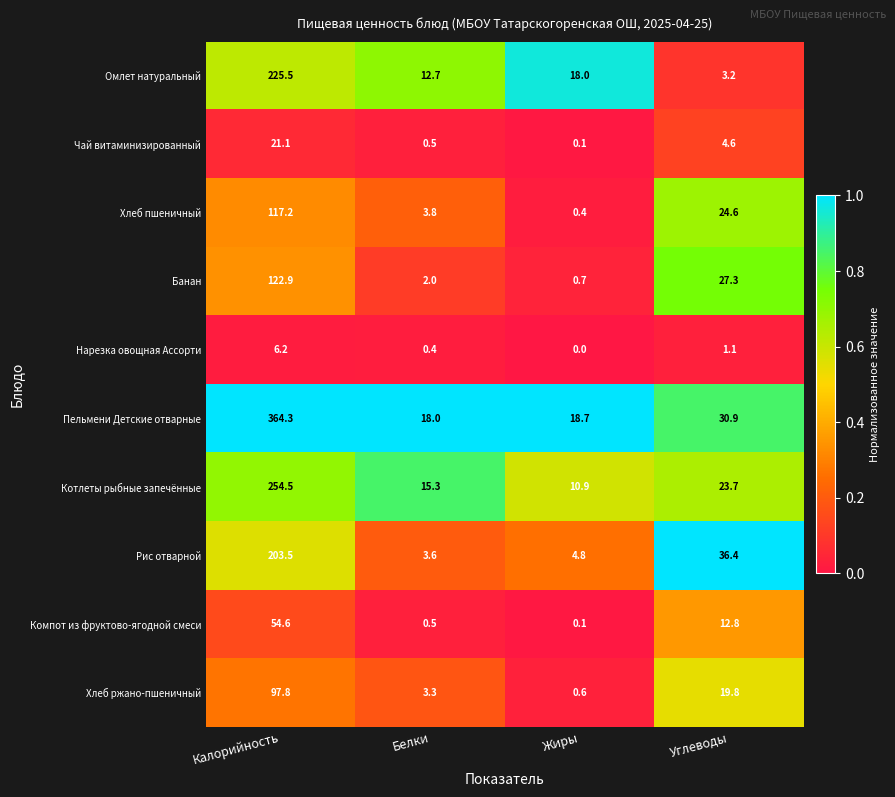

Is it true that Банан equals 76.6 at Калорийность?

False